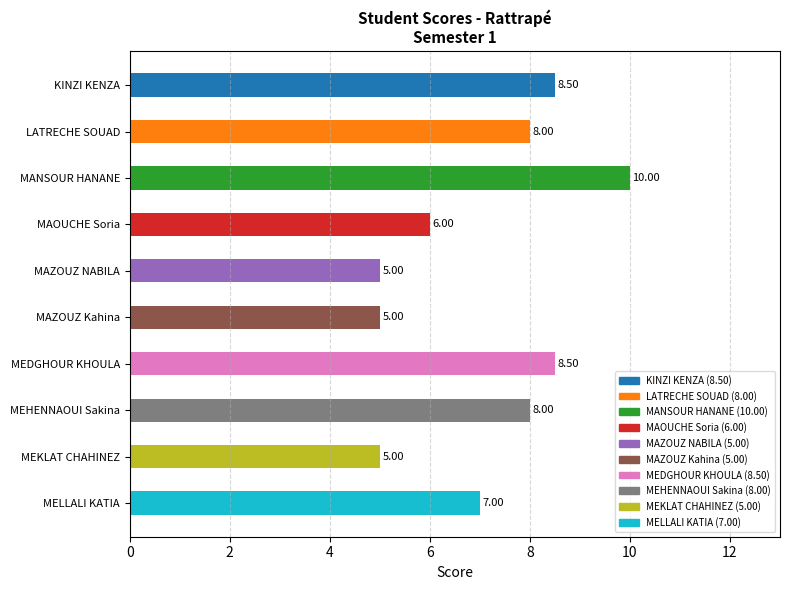

What is the label of the 8th bar from the top?

MEHENNAOUI Sakina